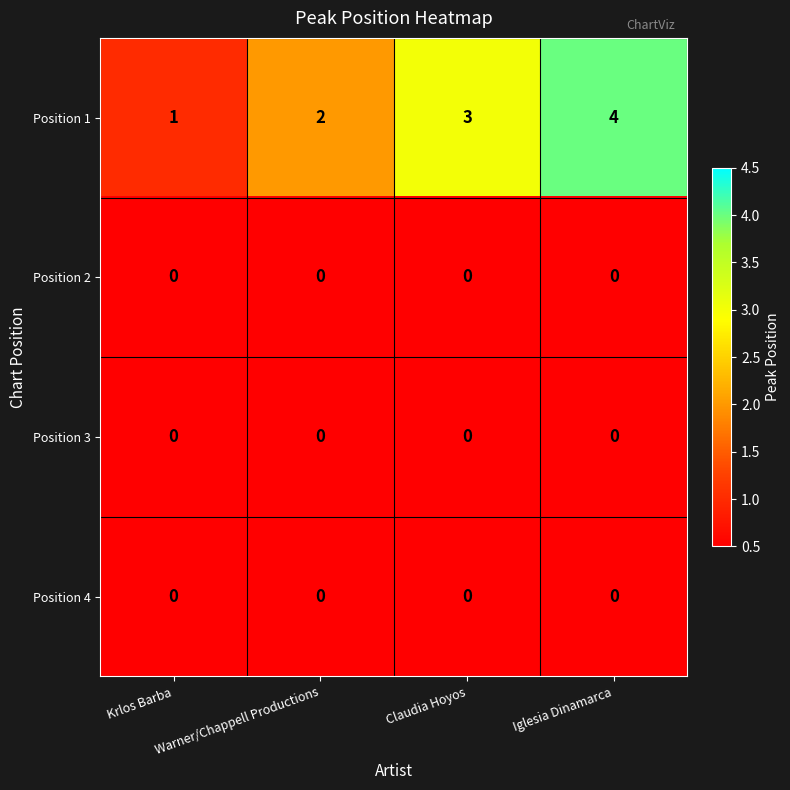

What is the difference between the highest and lowest values at Warner/Chappell Productions?

2